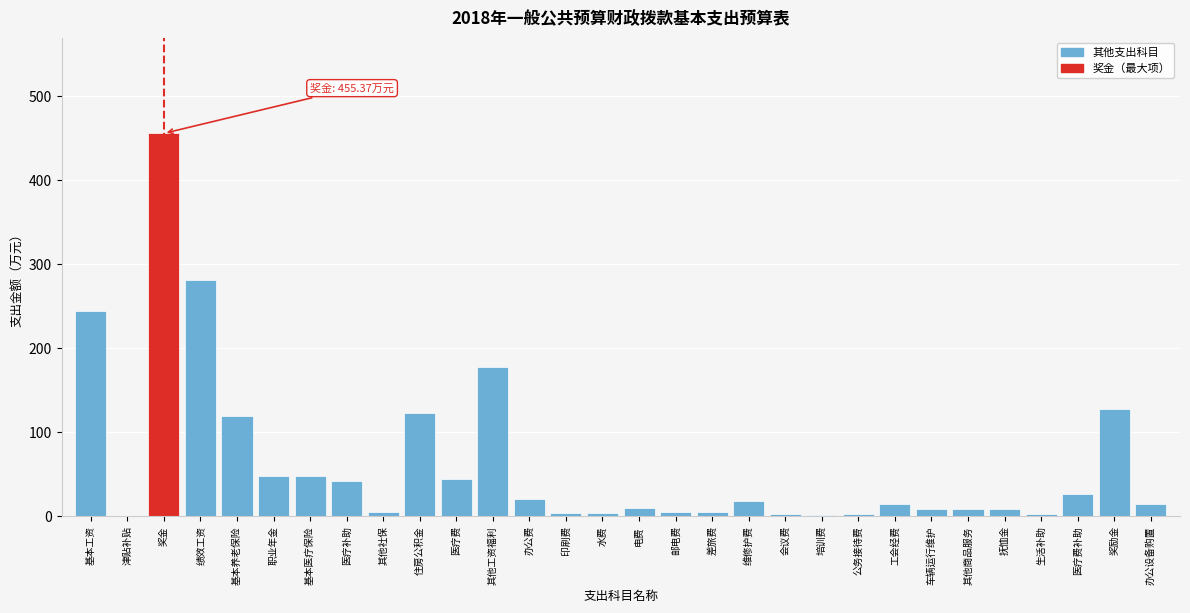

Between 办公费 and 奖励金, which is larger?

奖励金